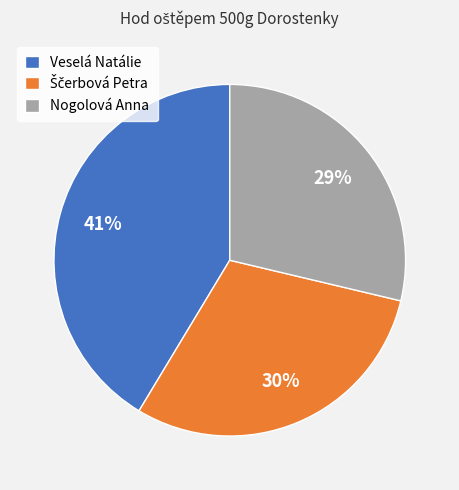

Is it true that Veselá Natálie is 41% of the pie?

True